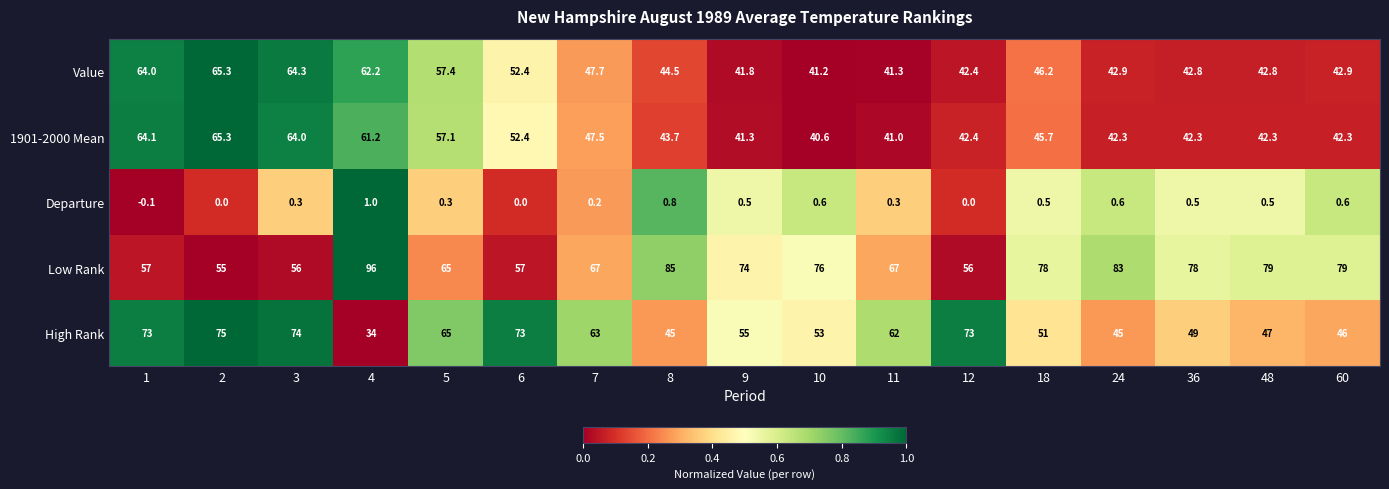

At which category is the sum across all series the highest?

2